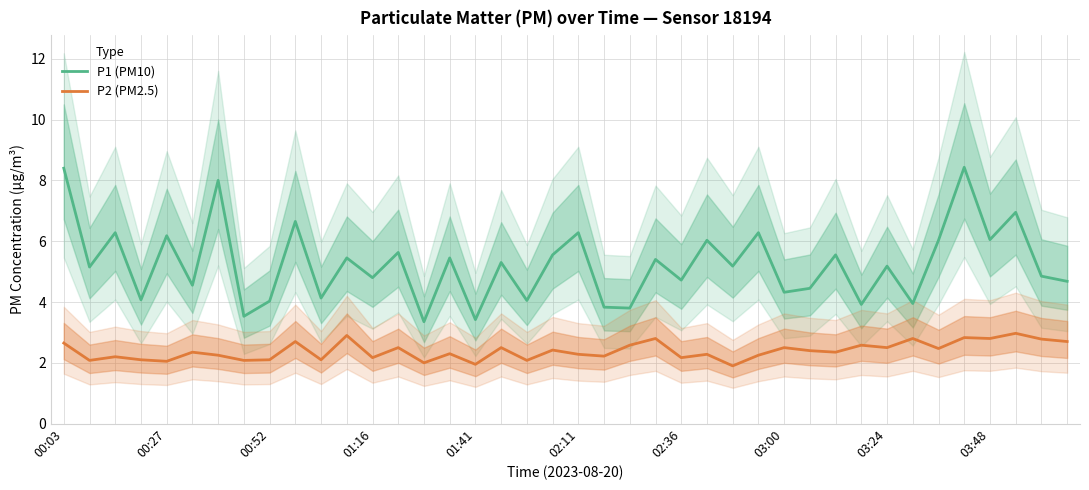

Between 18 and 30, which series saw the biggest shift?

P1 (PM10)